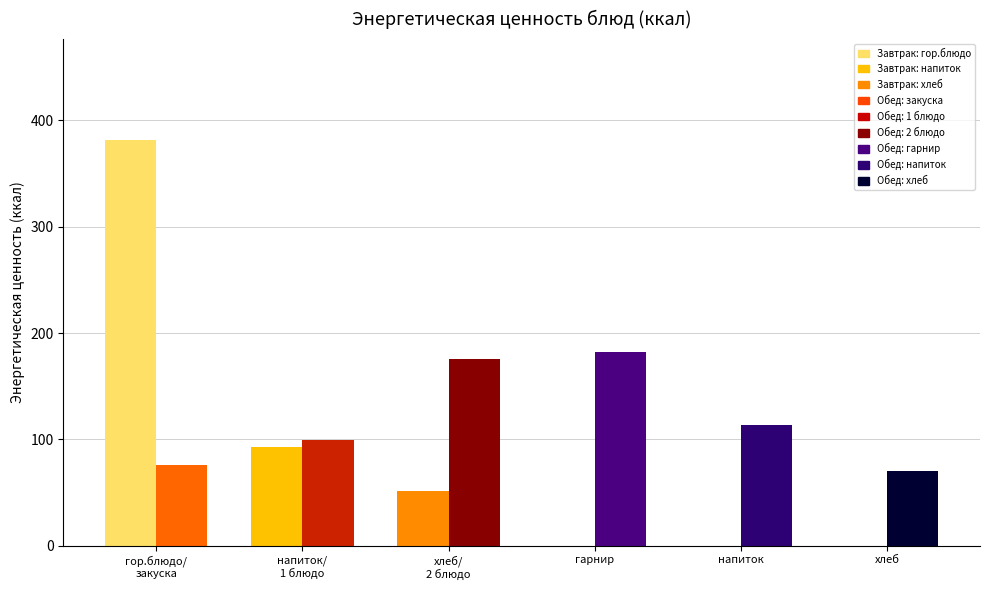

At which category is the sum across all series the highest?

гор.блюдо/
закуска